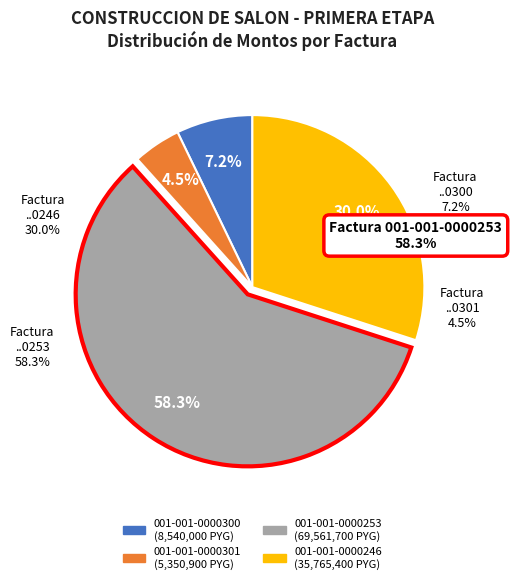

True or false: 001-001-0000300 accounts for 7% of the total.

True